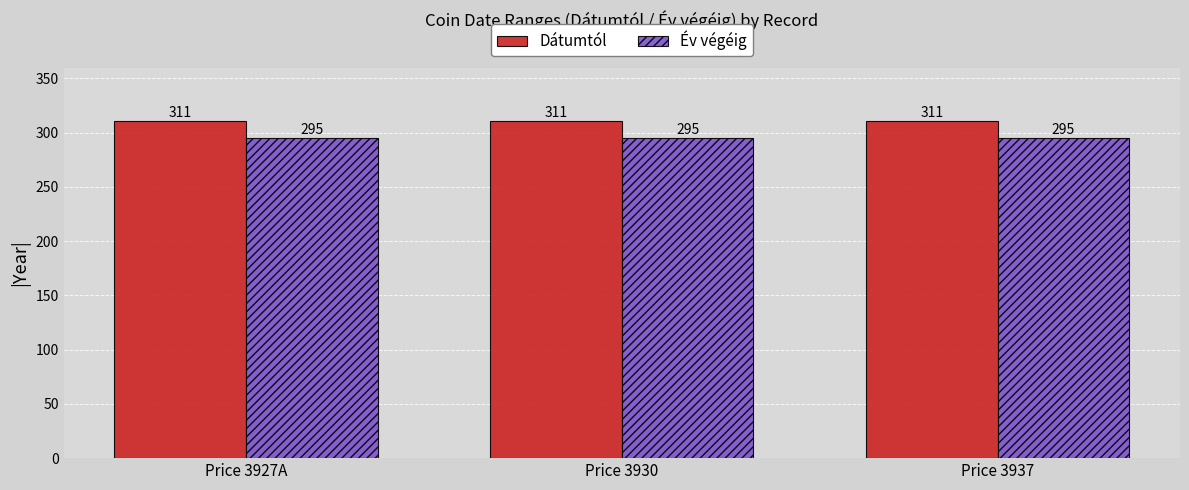

What is the difference between the highest and lowest values at Price 3937?

16